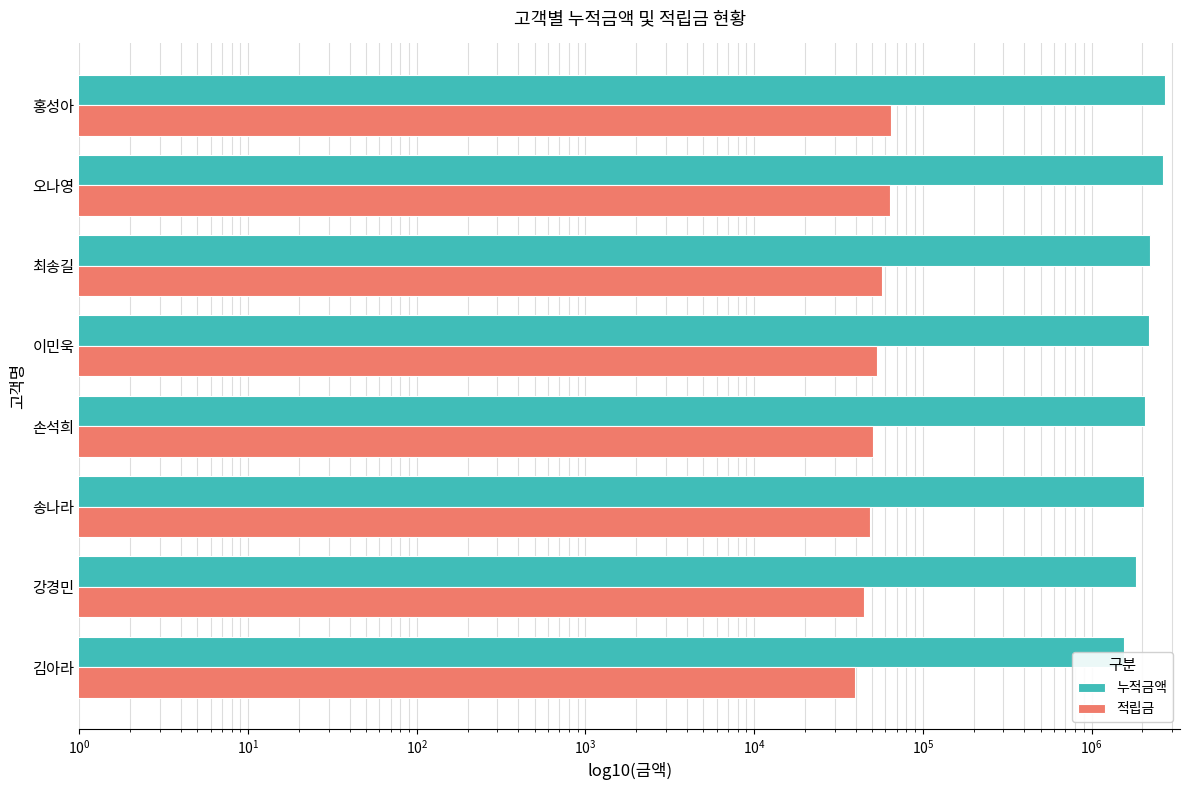

Reading right to left, what are all the values shown in this chart?

누적금액: 2710000.0	2653000.0	2231000.0	2178000.0	2084000.0	2054000.0	1840000.0	1562000.0
적립금: 64516.0	63850.0	57198.0	53163.0	50490.0	48561.6	45054.0	39822.0